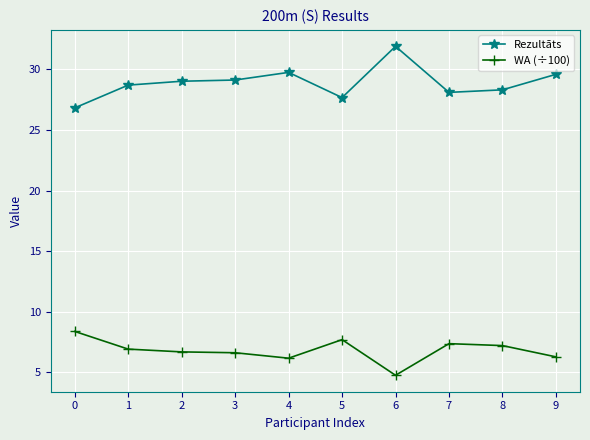

True or false: Rezultāts and WA (÷100) intersect in this chart.

False